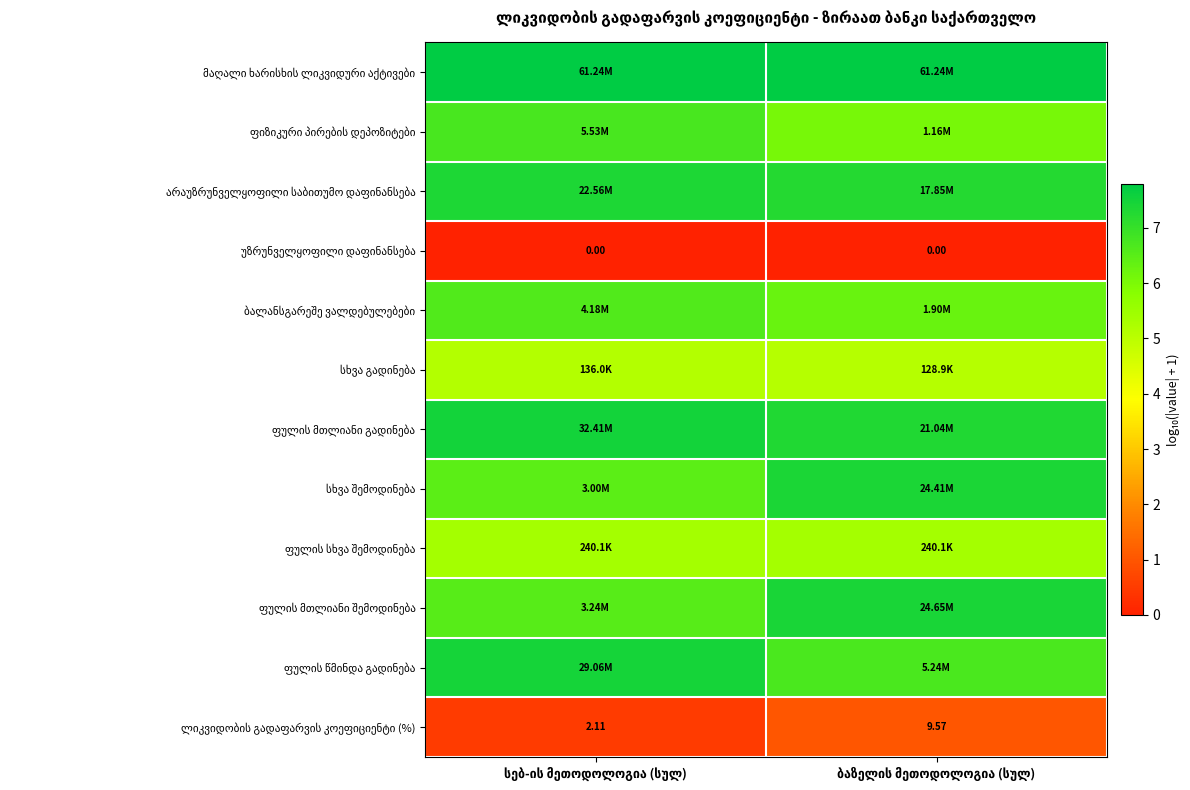

What is the spread (max minus min) of values at სებ-ის მეთოდოლოგია (სულ)?

7.8